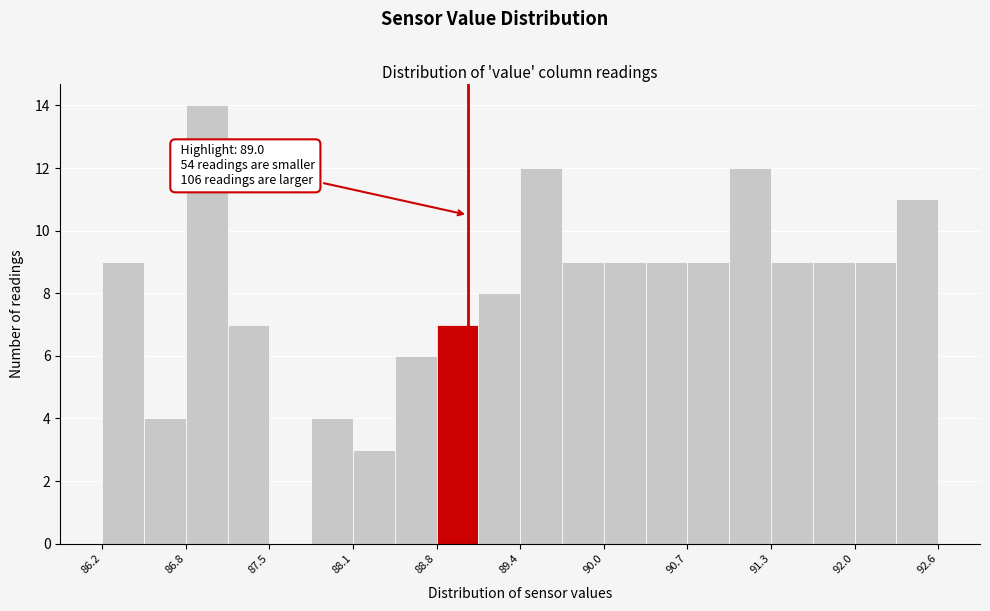

Around what value on the x-axis is the tallest bar? Give the approximate position of its centre, as read against the axis.

87.0